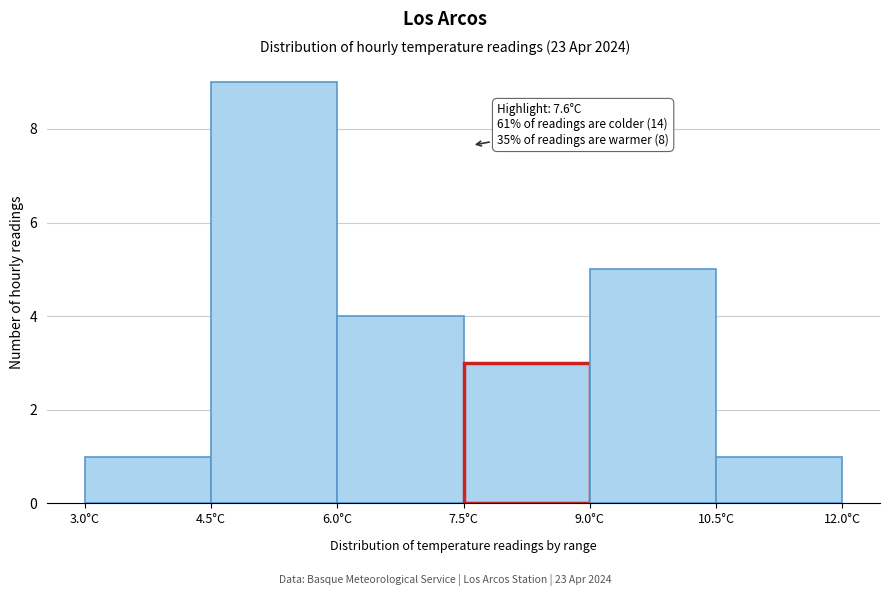

Which range on the x-axis has the tallest bar?

4.5 to 6.0